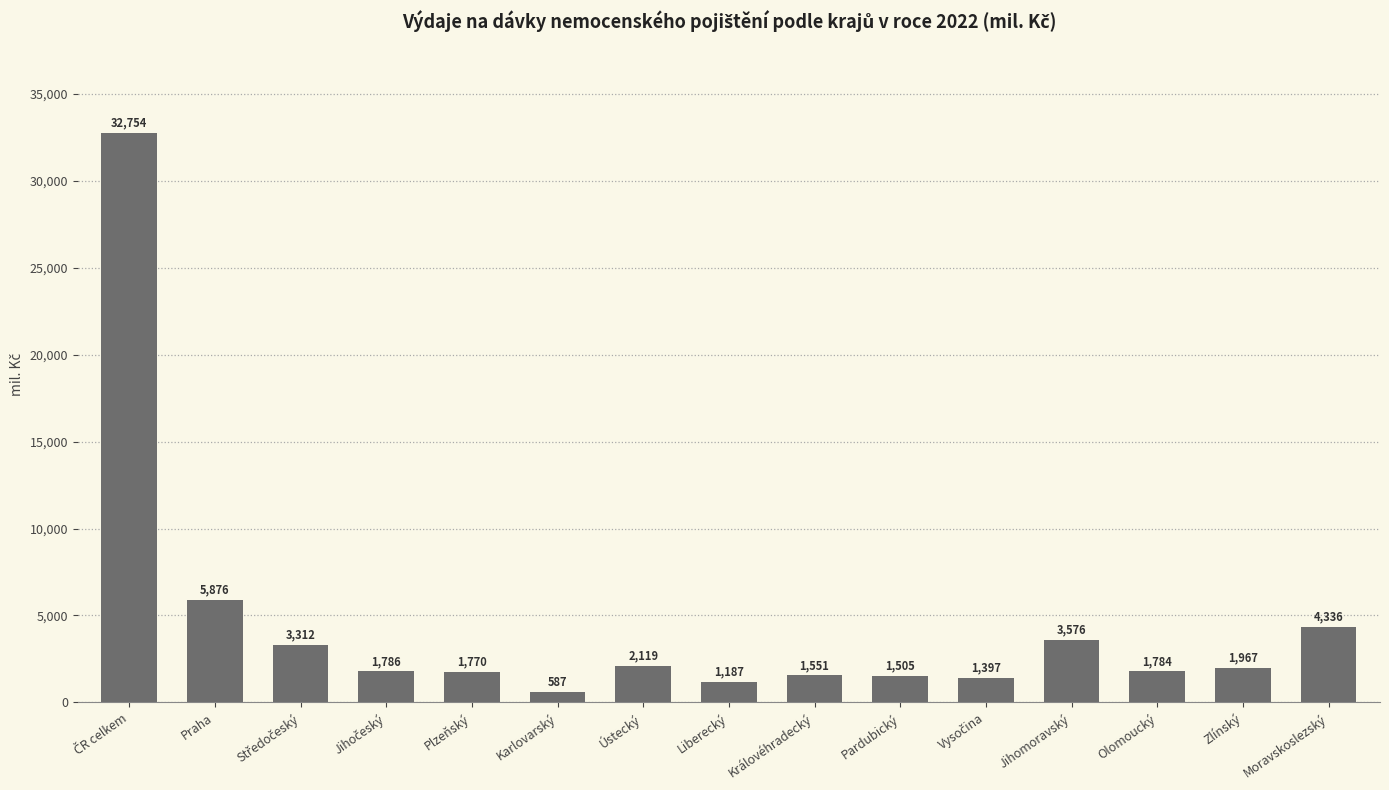

What value does the data have at Královéhradecký?

1550.9